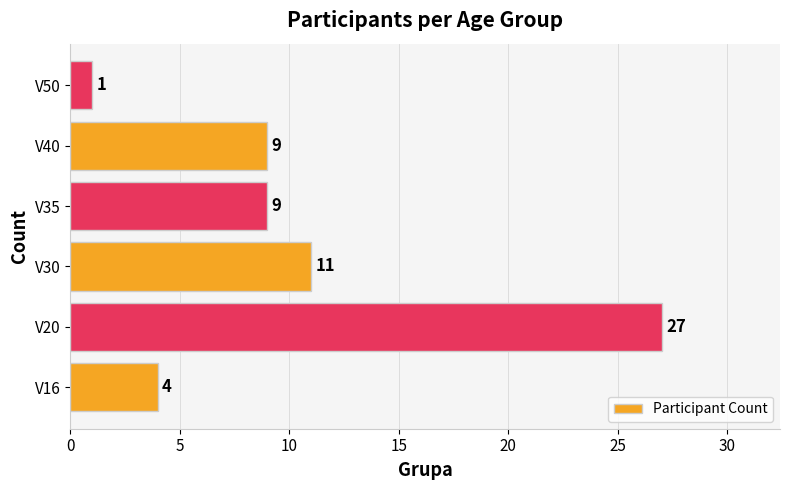

True or false: the data shows 11 at V30.

True